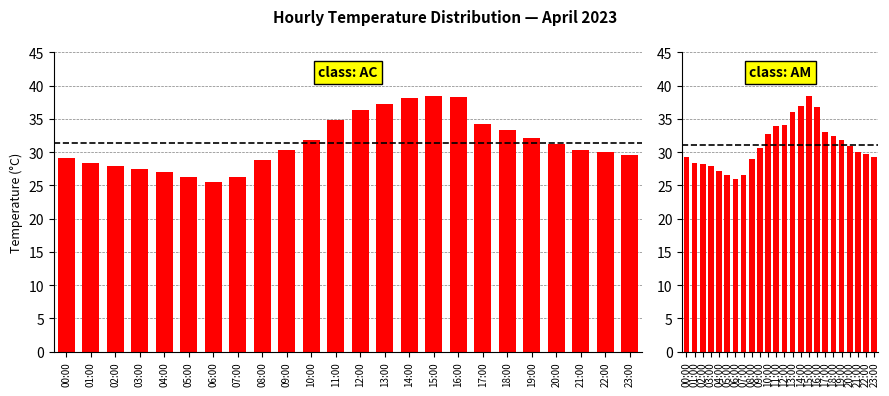

Count the number of categories in the chart.

24